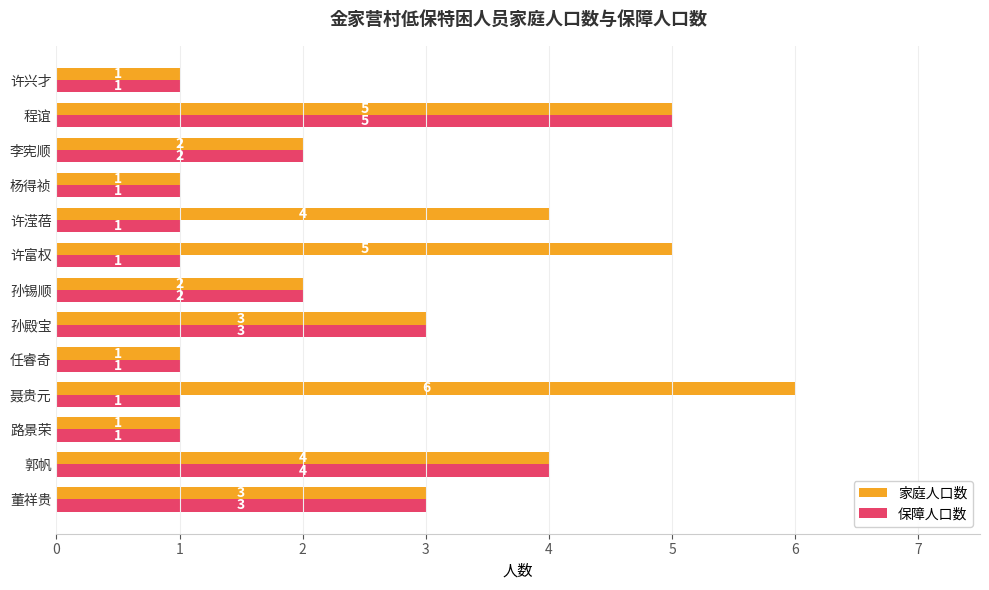

Is it true that 保障人口数 equals 0 at 聂贵元?

False